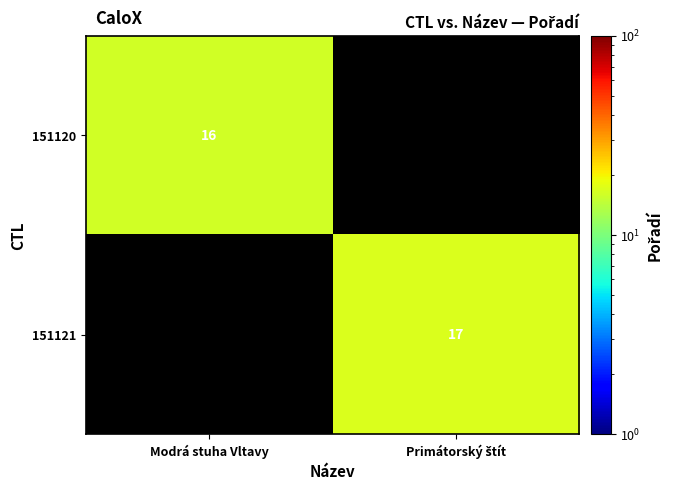

At how many categories does at least one series exceed 16?

1